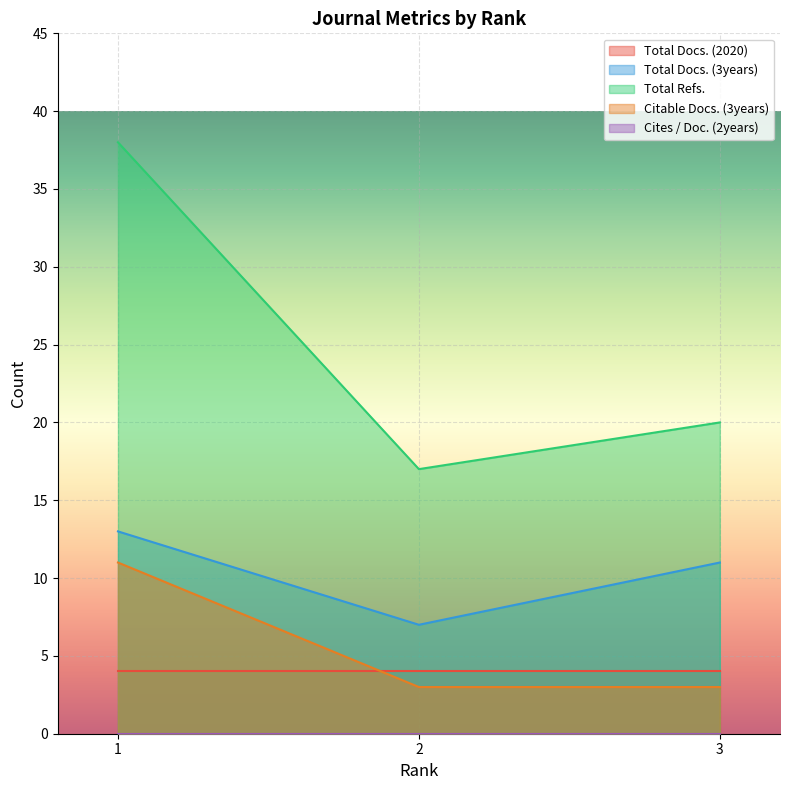

Between 1 and 3, which series saw the biggest shift?

Total Refs.